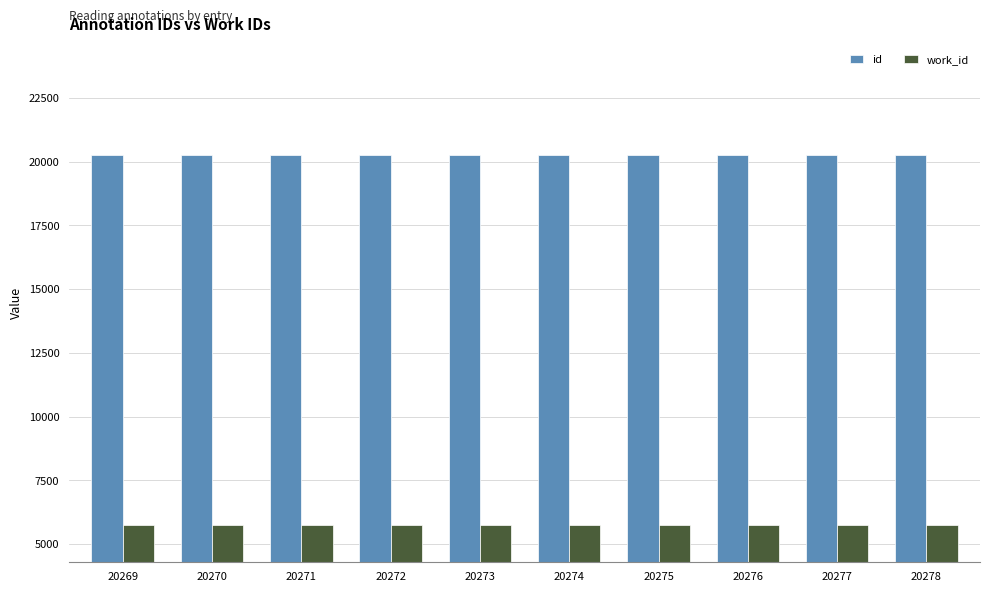

Which series has the largest total across all categories?

id